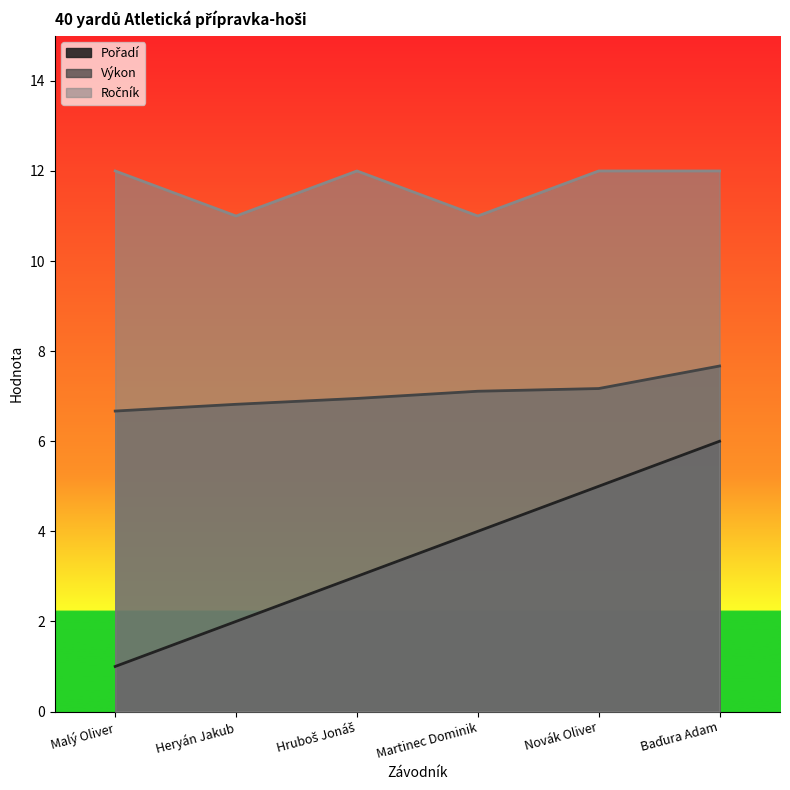

Is the value of Pořadí at Novák Oliver greater than the value of Výkon at Malý Oliver?

No